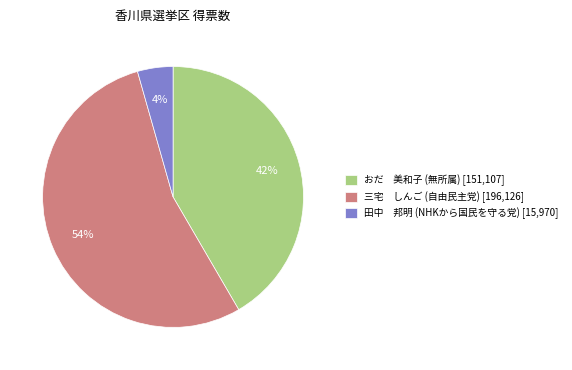

Is it true that 三宅 しんご (自由民主党) [196,126] is 54% of the pie?

True